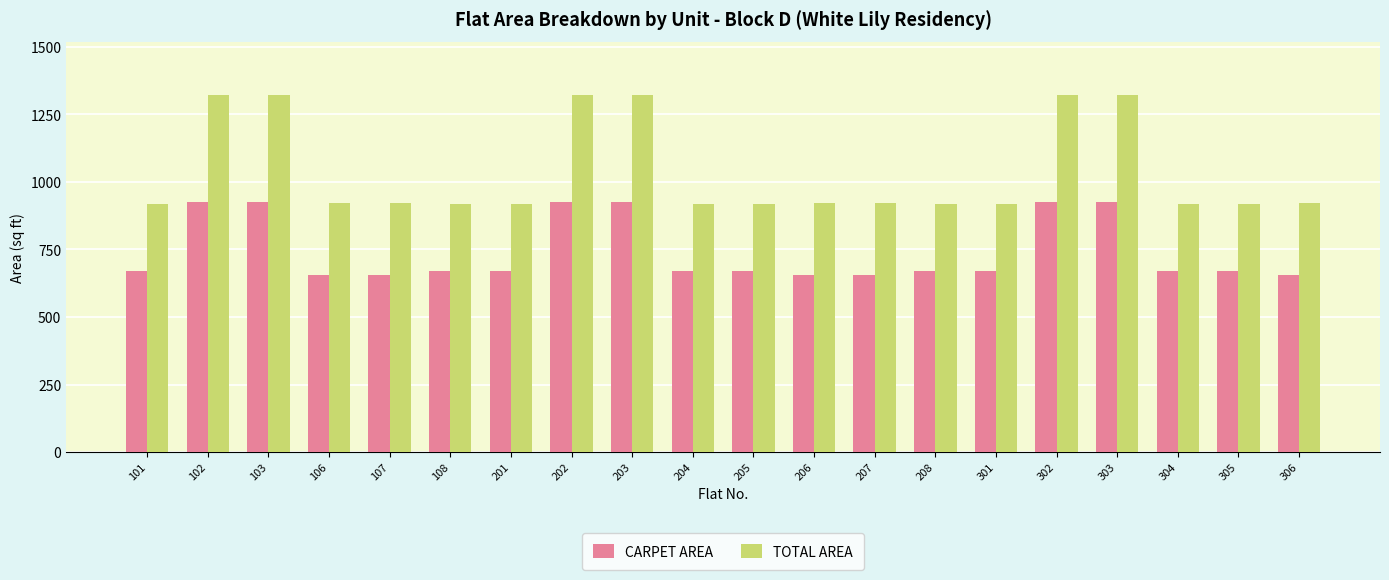

Read the TOTAL AREA value at 101, to the nearest 50.

900